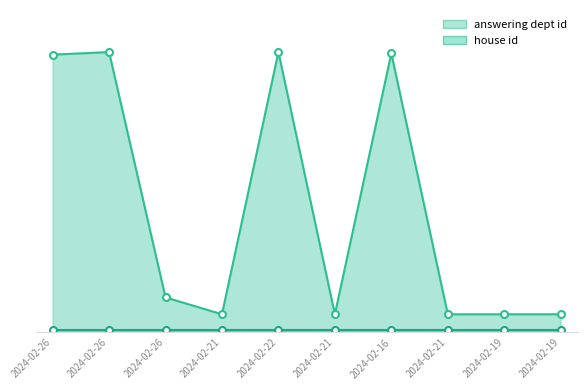

True or false: answering dept id and house id intersect in this chart.

False